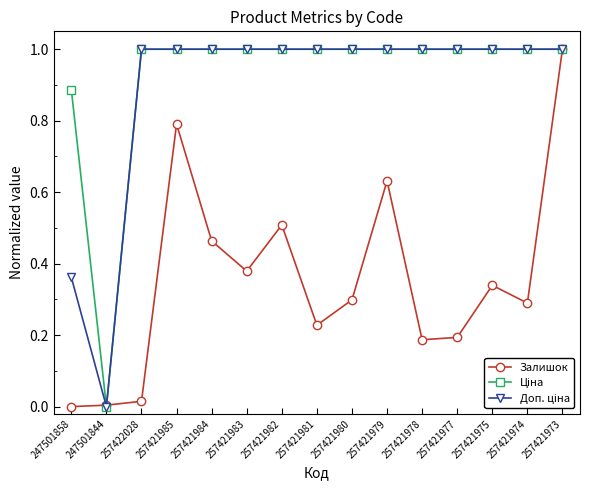

What is the label of the 10th point from the left?

257421979